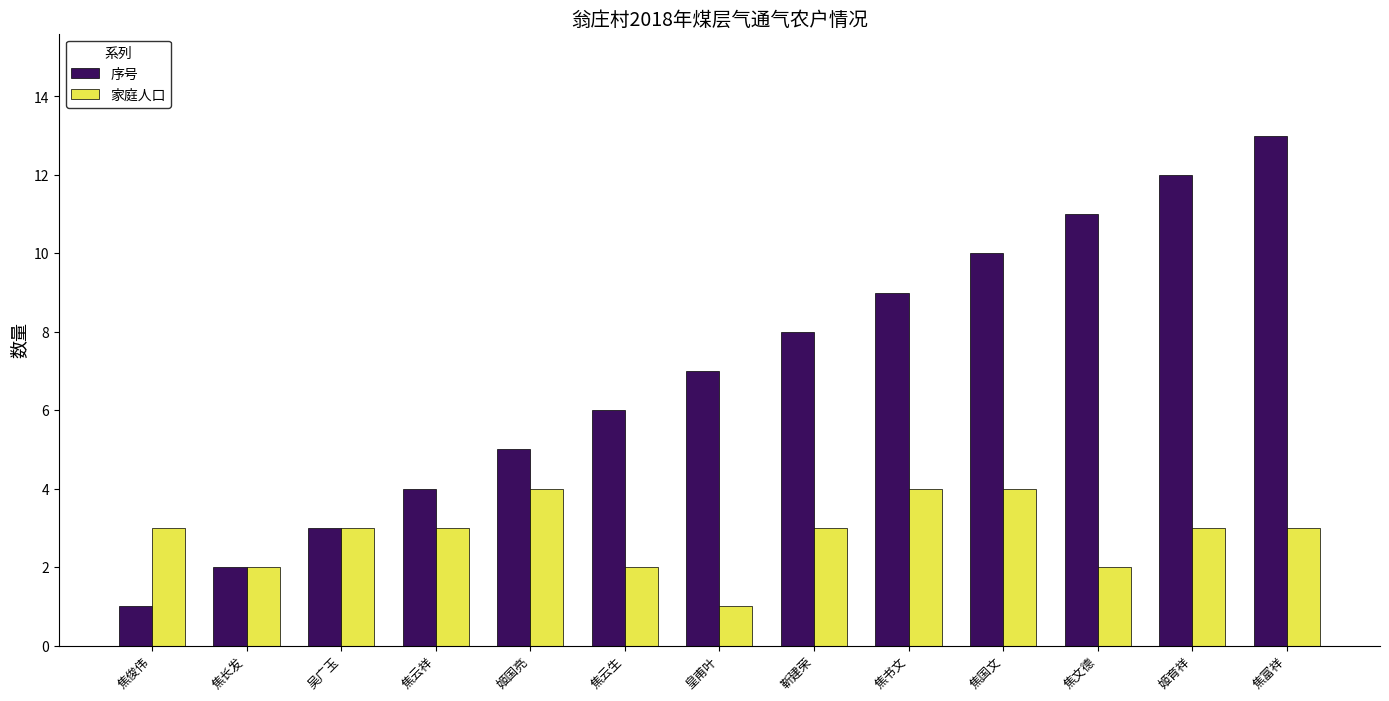

What is the label of the 1st bar from the right?

焦富祥